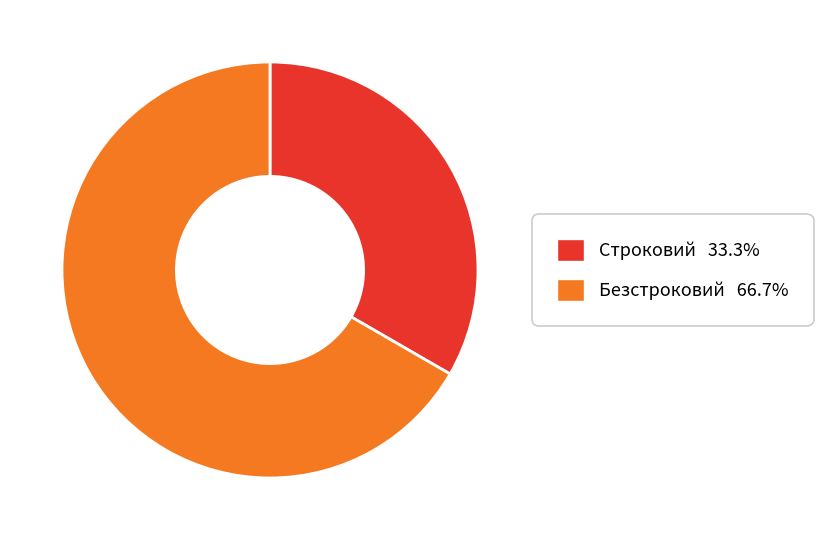

Is there a majority slice in this chart?

Yes